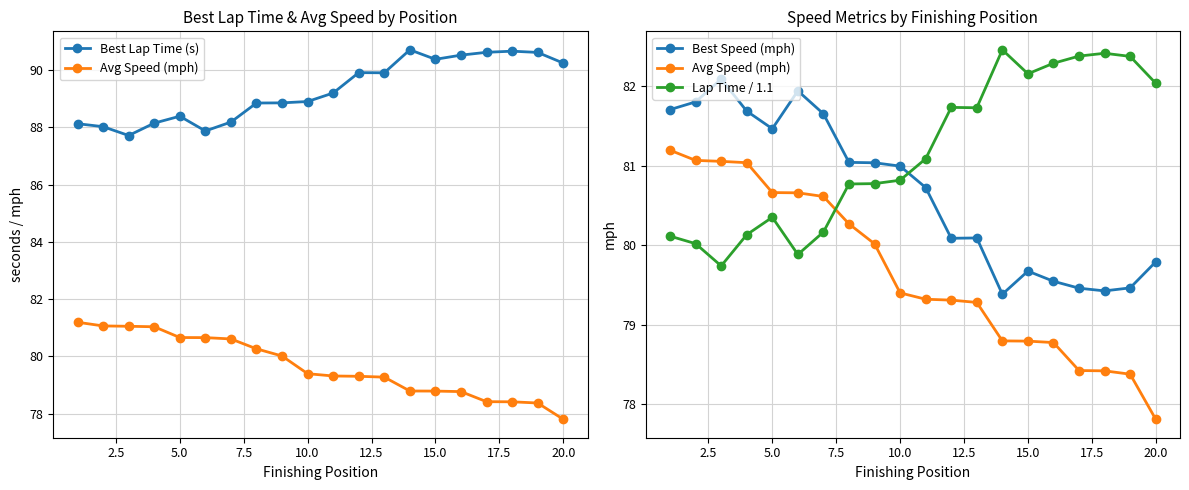

True or false: Avg Speed (mph) and Best Speed (mph) intersect in this chart.

False